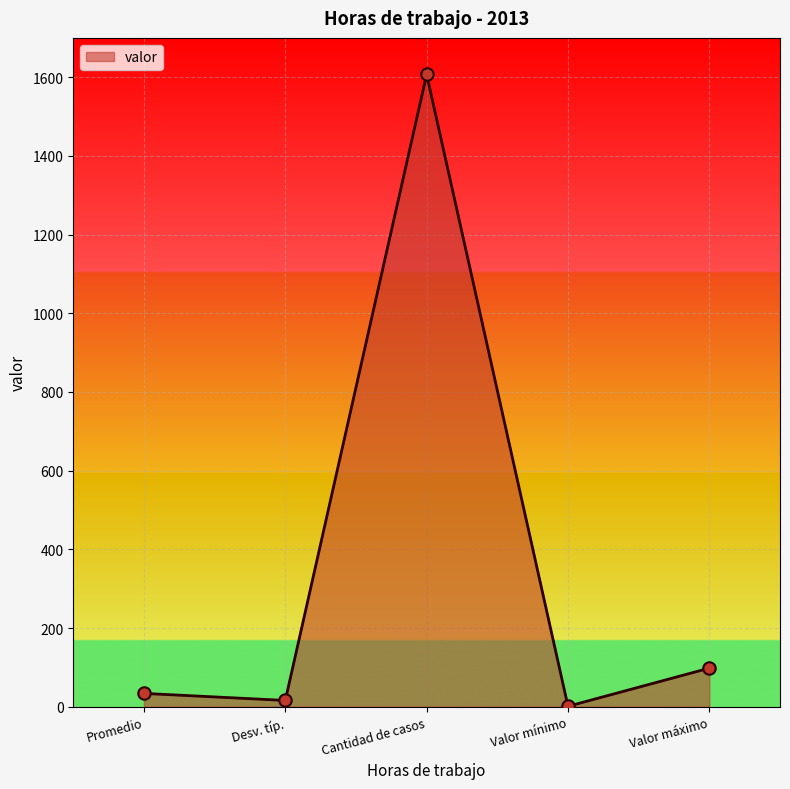

Which has a higher value, Valor máximo or Promedio?

Valor máximo